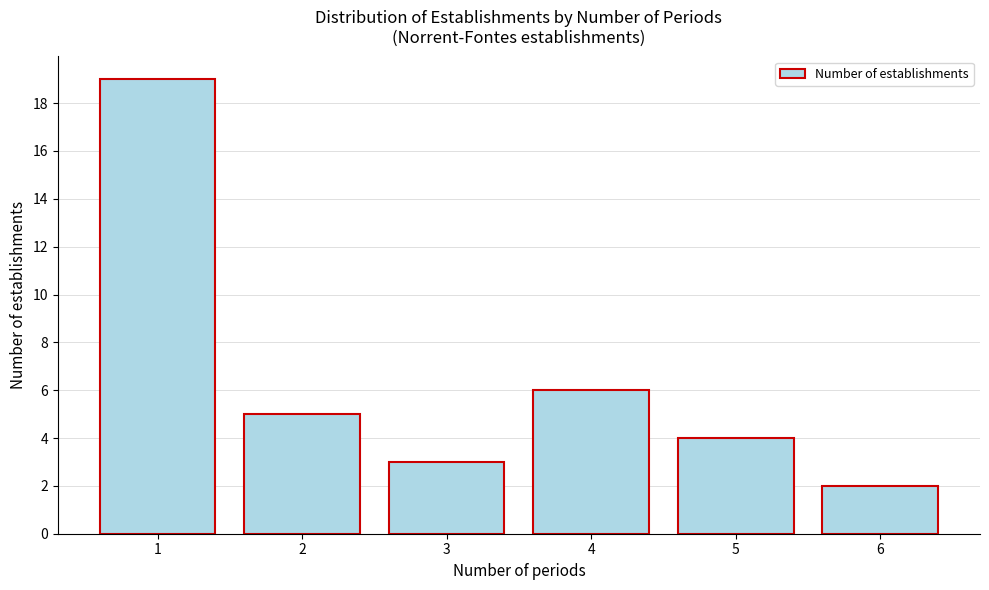

What is the height of the bar covering 5.5 to 6.5 on the x-axis? The values are not printed on the chart, so give them approximately, as read against the axis.

2